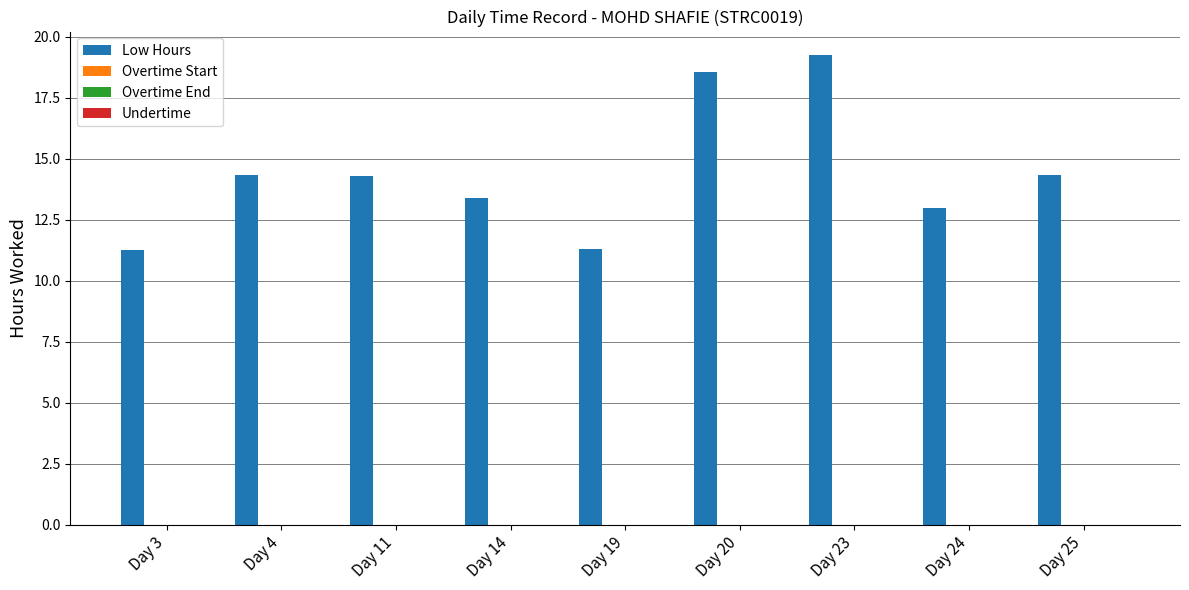

How many categories are shown in the chart?

9